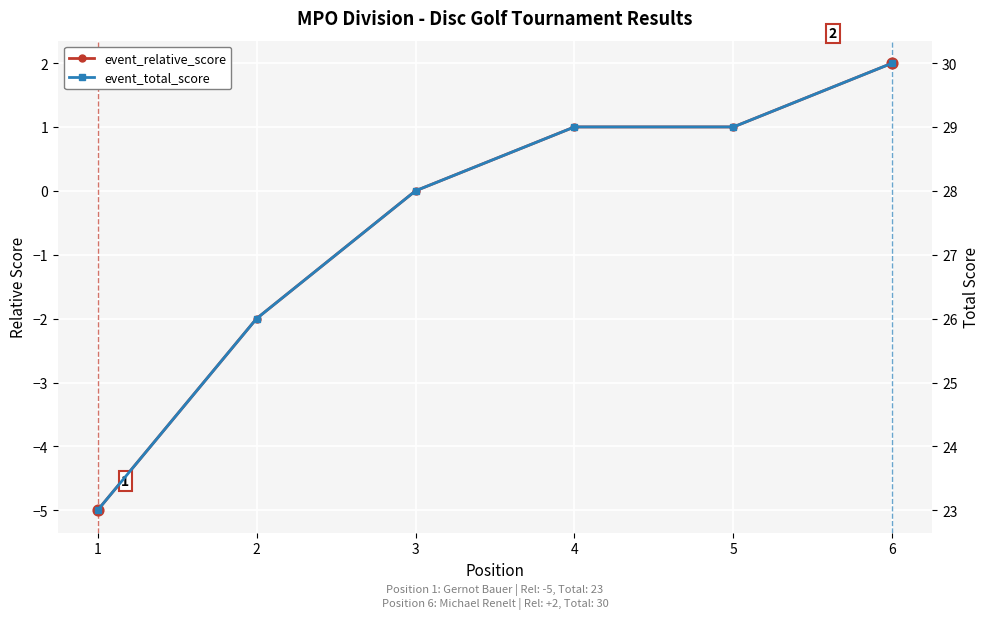

What are all the series names shown in the legend?

event_relative_score, event_total_score